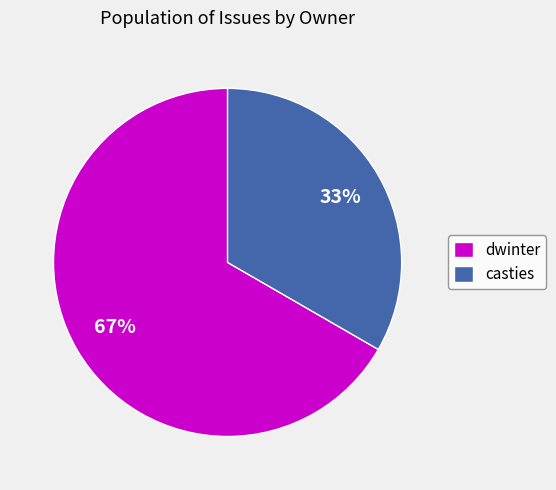

To the nearest percent, what portion does casties represent?

33%